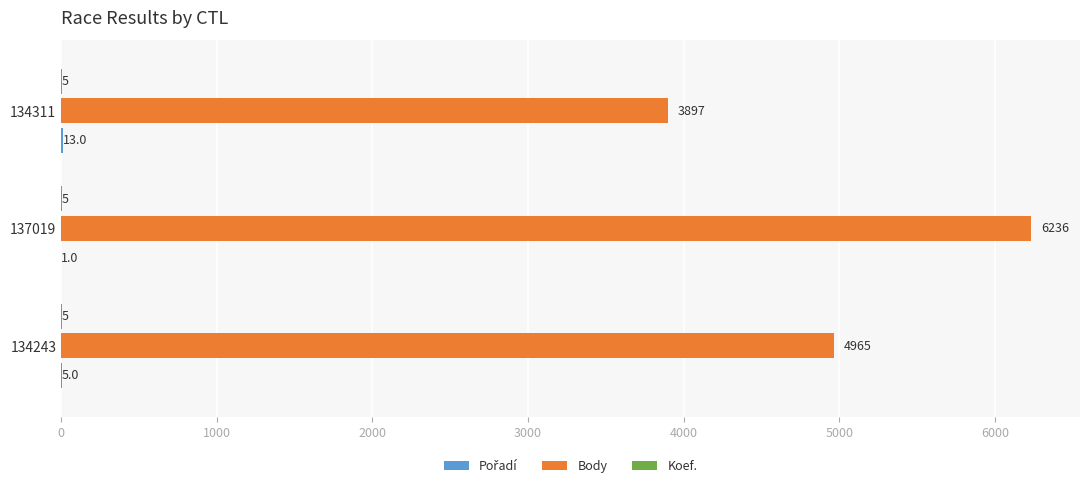

Which series changed the most between 137019 and 134311?

Body